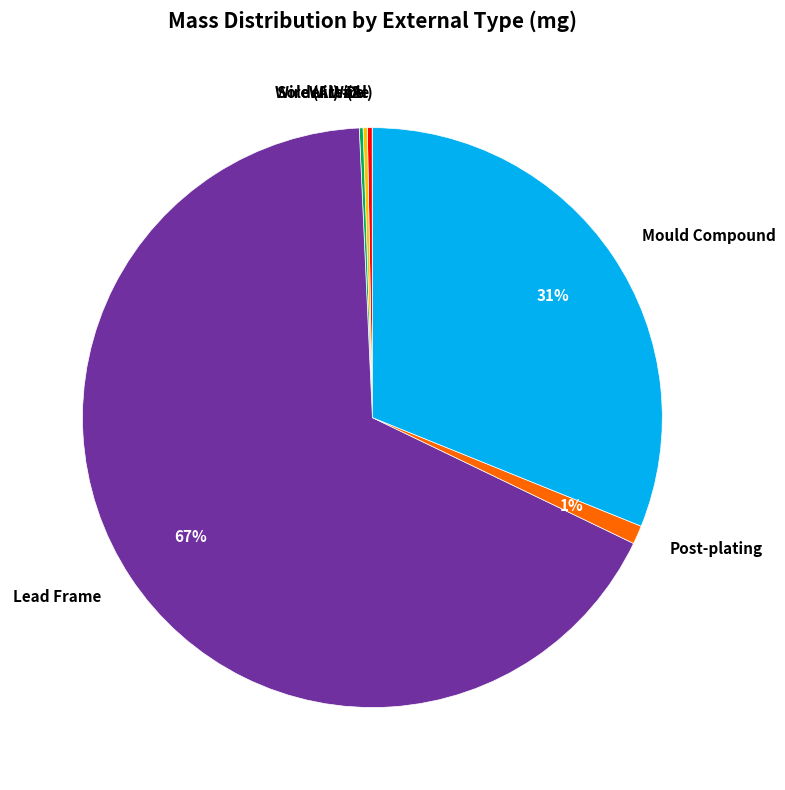

The Lead Frame slice represents 67% of the pie. True or false?

True